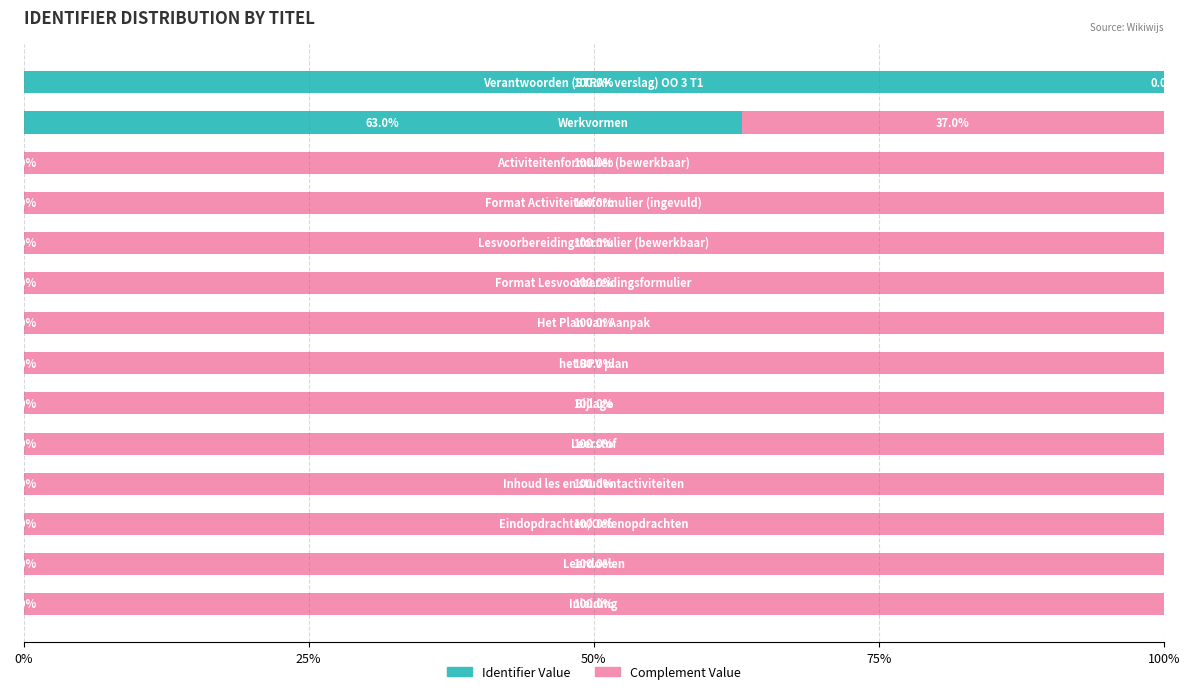

What is the highest value of the Identifier Value series?

100